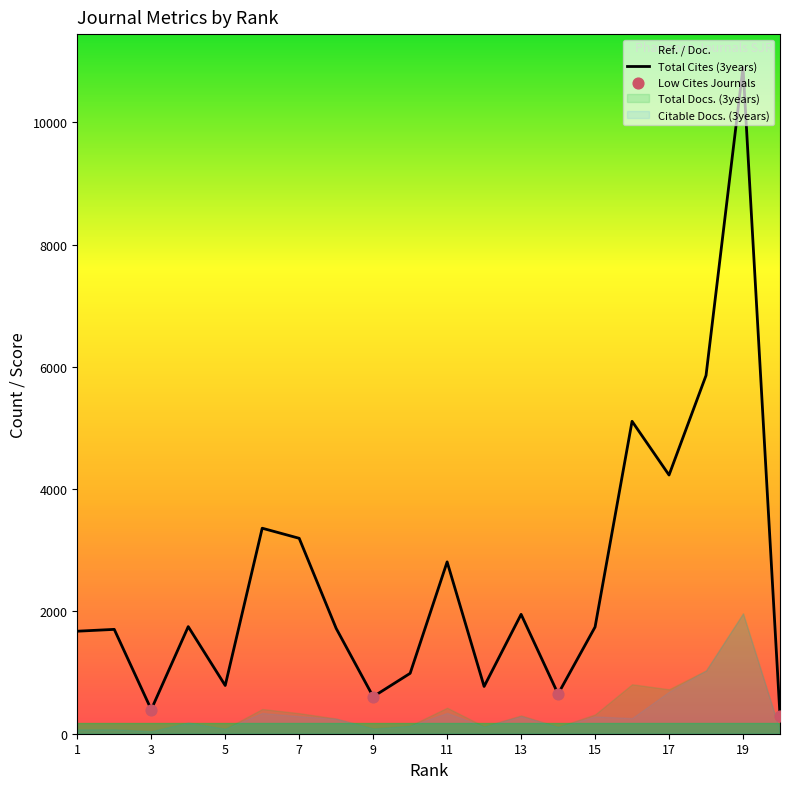

Which series has the largest Y range (max minus min)?

Total Cites (3years)